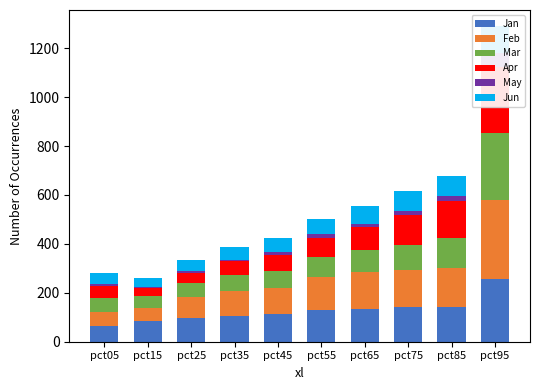

Is it true that Feb equals 462.0 at pct95?

False